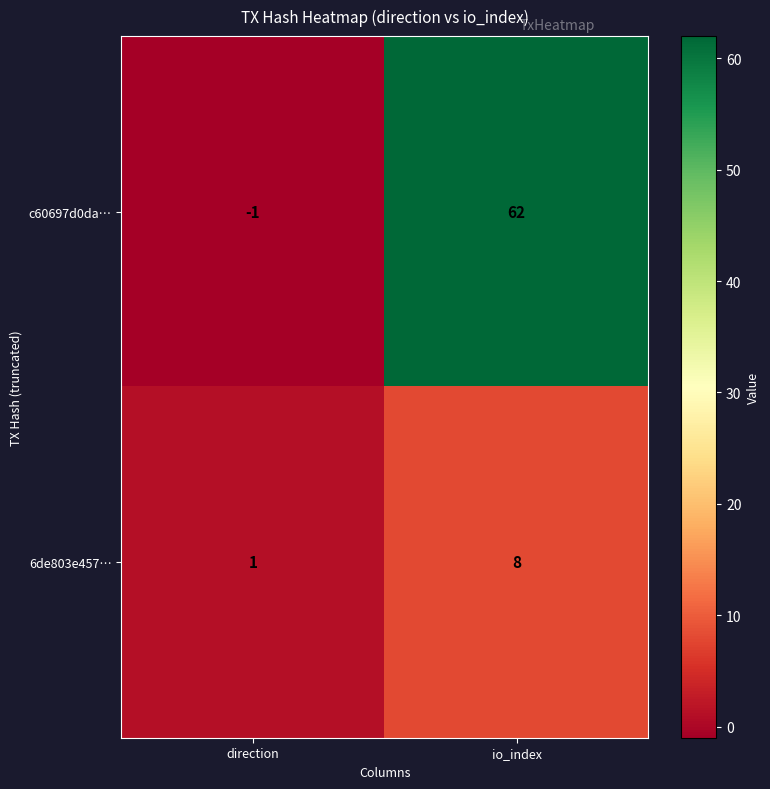

What is the difference between the 6de803e457… values at direction and io_index?

7